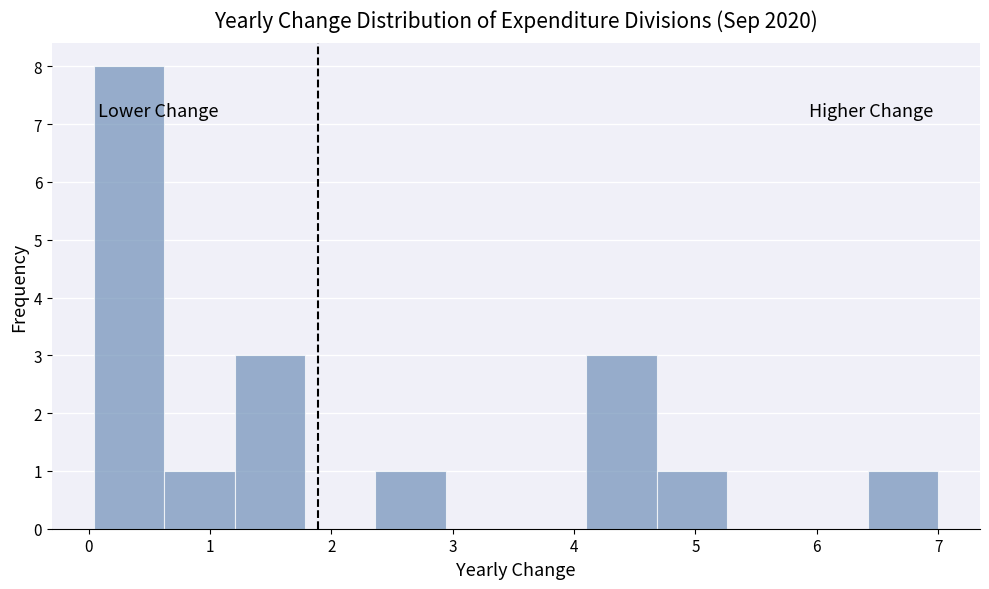

Over which range of the x-axis is the bar tallest?

0.0 to 0.6